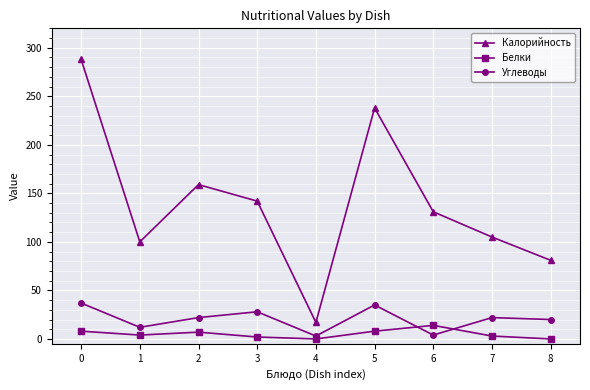

The Углеводы series shows 37 at 0. True or false?

True